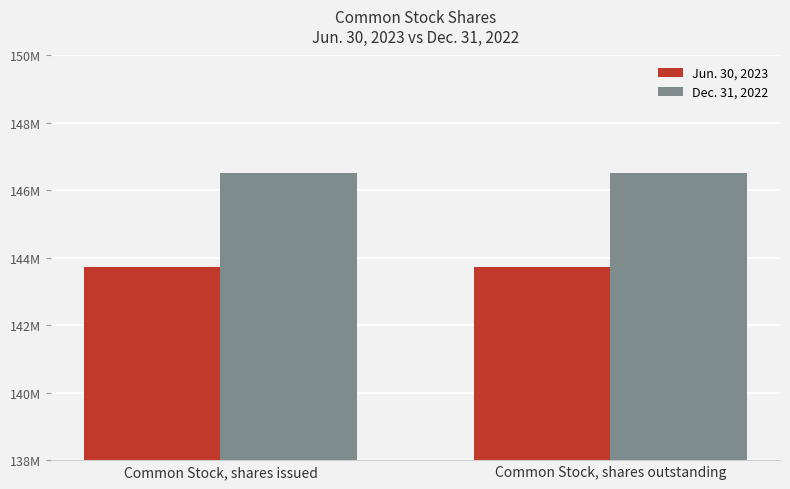

At which label does Dec. 31, 2022 reach its peak?

Common Stock, shares issued